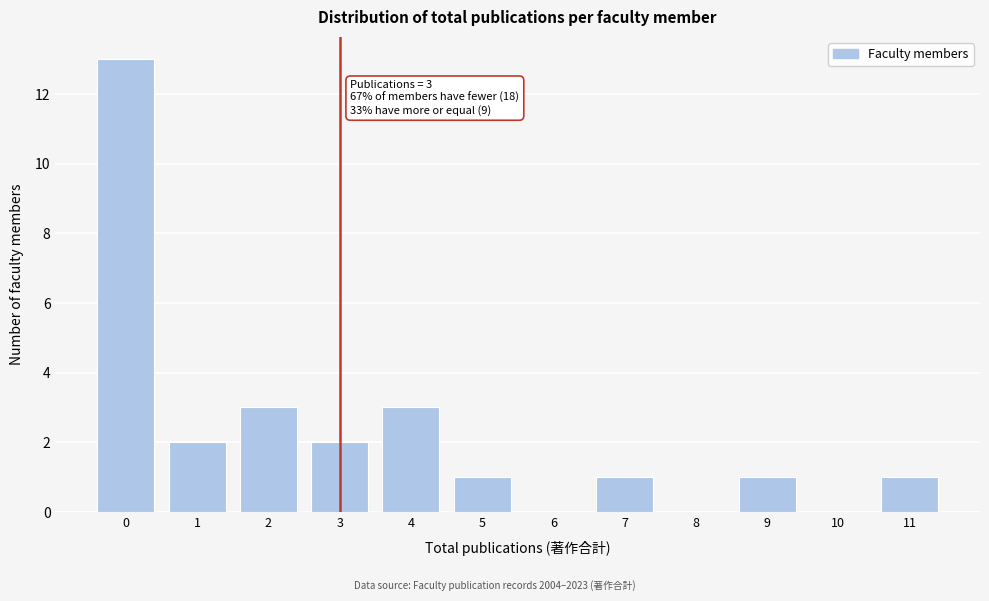

Reading left to right, list all the values displayed in this chart.

0=13	1=2	2=3	3=2	4=3	5=1	6=0	7=1	8=0	9=1	10=0	11=1